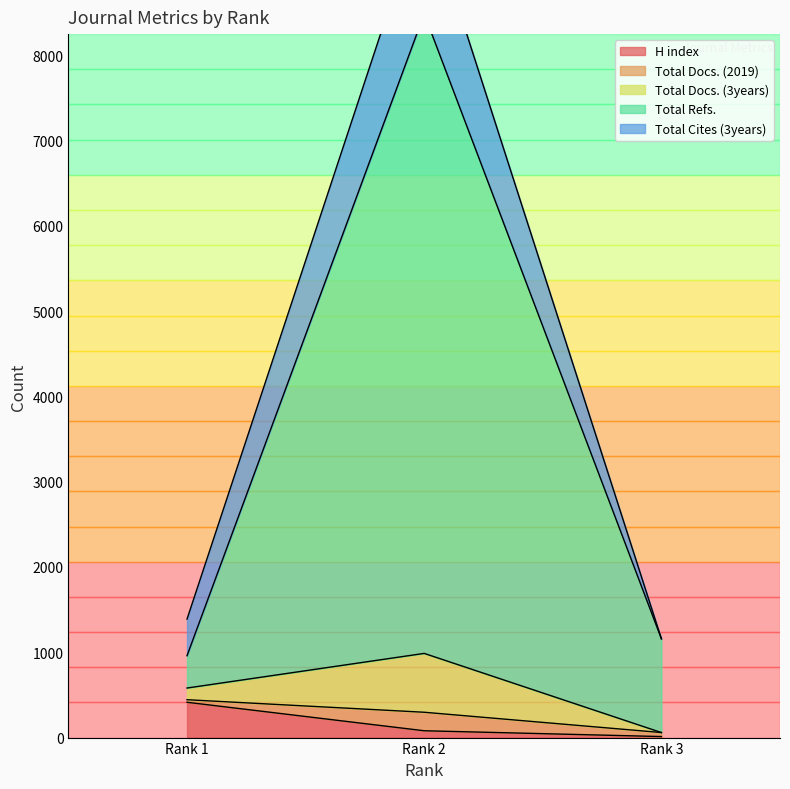

What is the difference between the second highest and minimum values in the H index series?

68